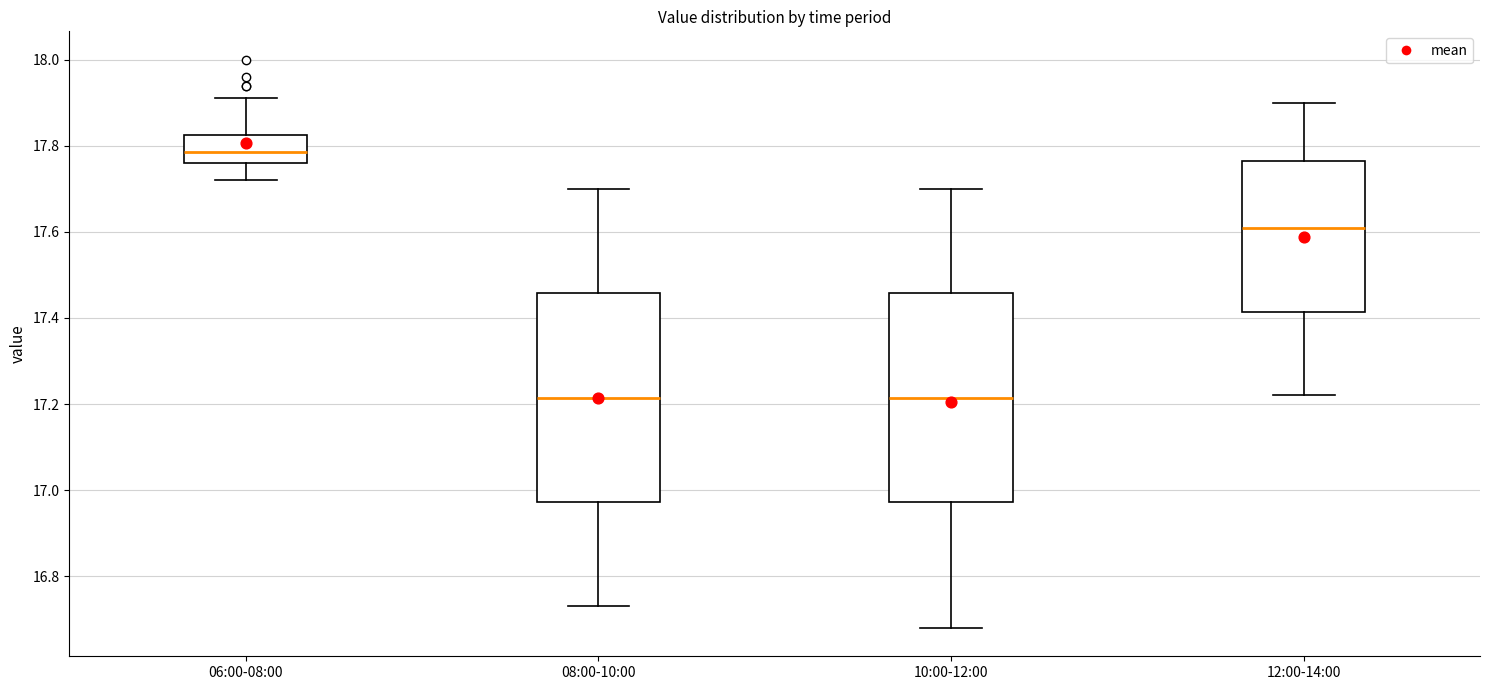

Which box's median line is the highest?

06:00-08:00